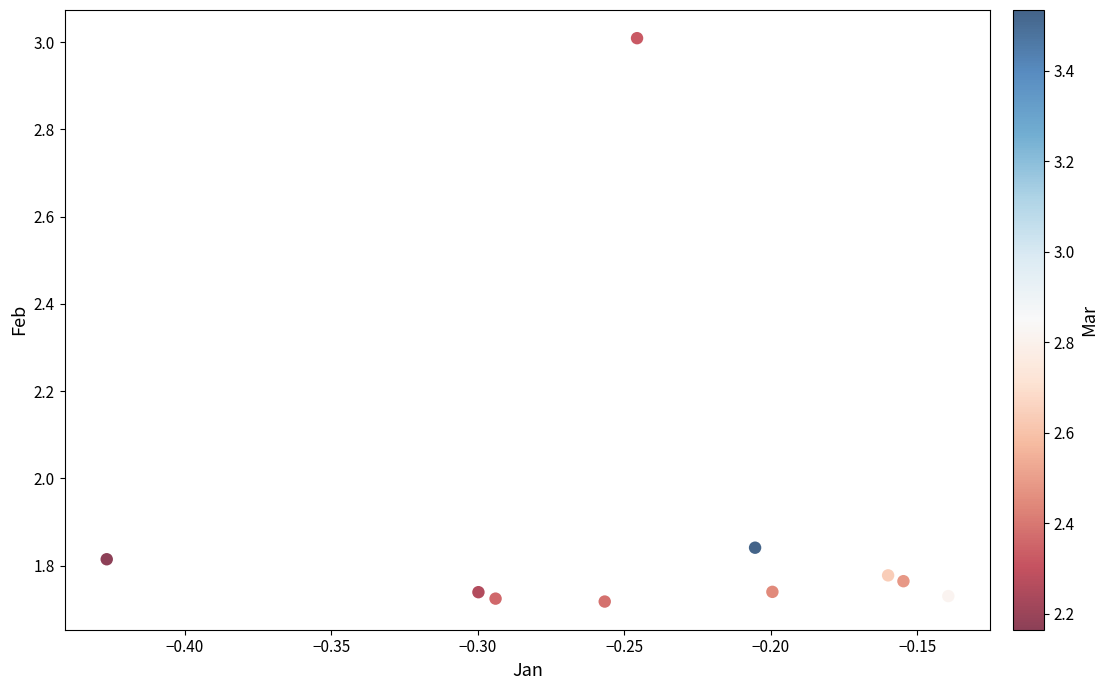

What is the range of X values (max minus min)?

0.3